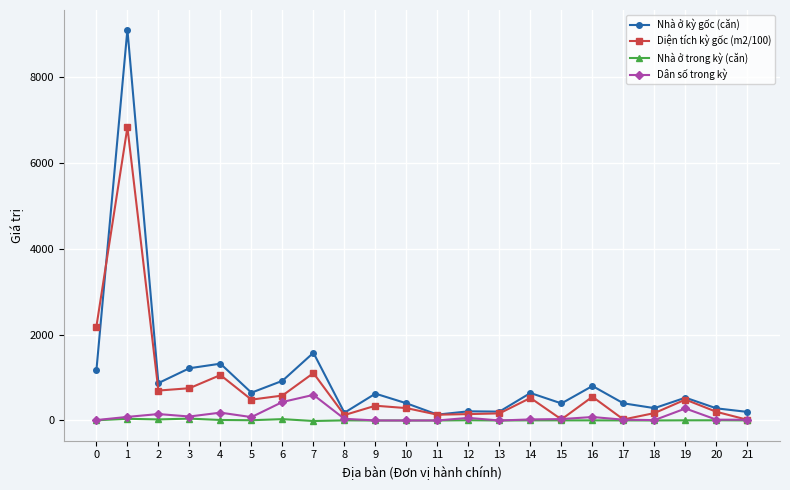

Which series has the largest range (max minus min)?

Nhà ở kỳ gốc (căn)